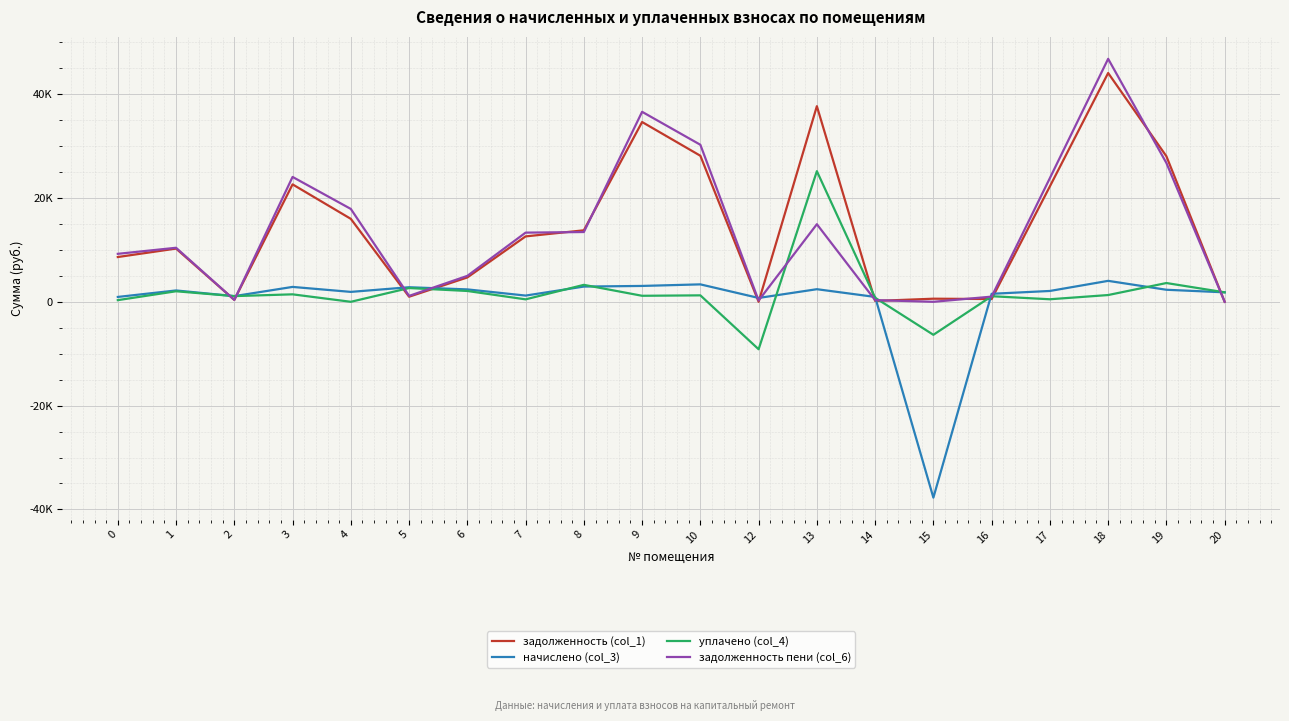

What is the spread (max minus min) of values at 20?

1825.1